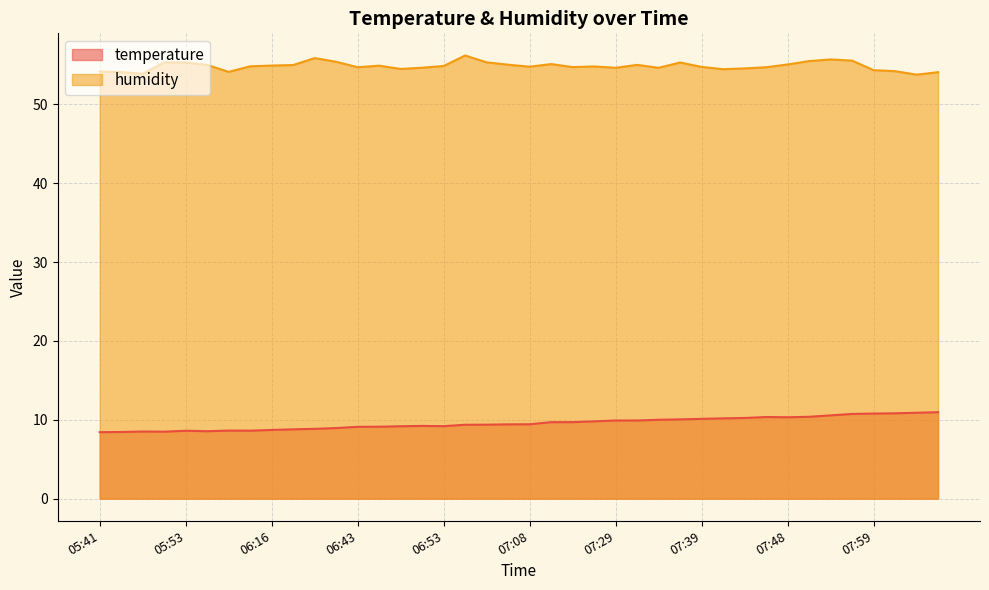

True or false: humidity and temperature cross at least once.

False